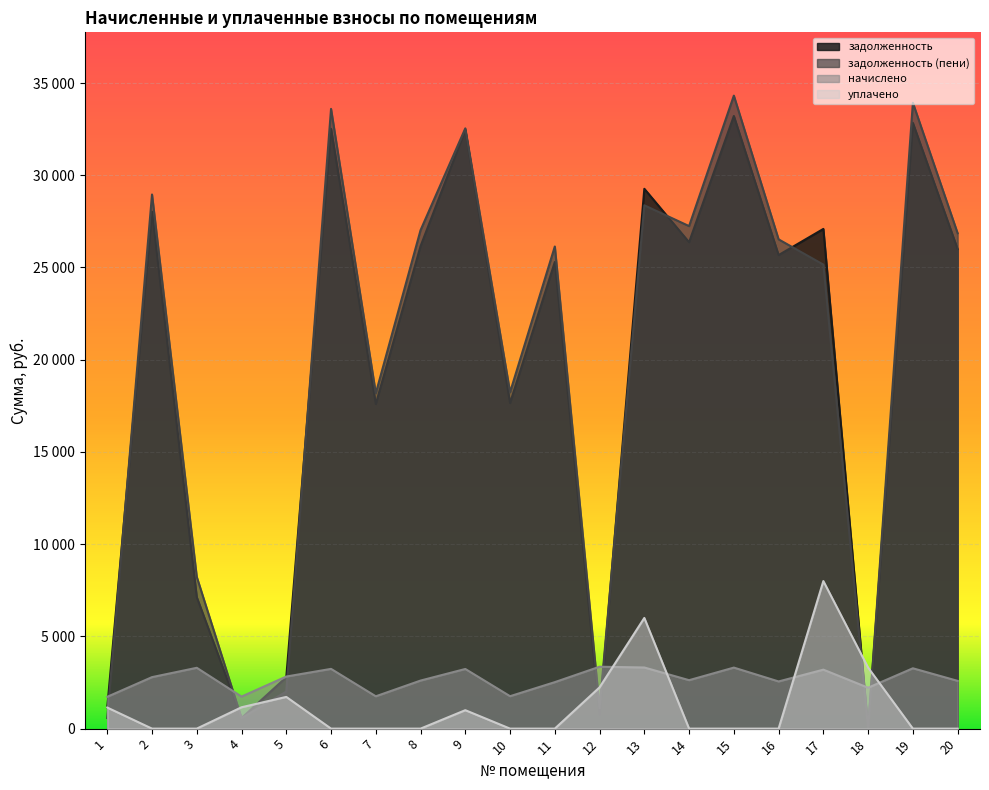

Rank the series by their maximum value, from highest to lowest.

задолженность (пени), задолженность, уплачено, начислено